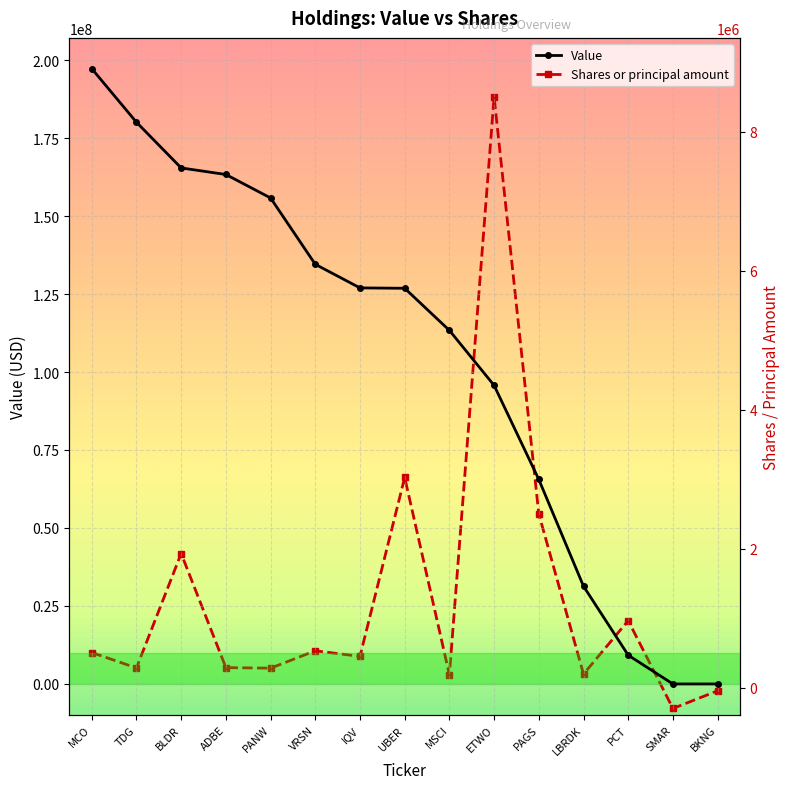

Rank the categories by Value value from highest to lowest.

MCO, TDG, BLDR, ADBE, PANW, VRSN, IQV, UBER, MSCI, ETWO, PAGS, LBRDK, PCT, SMAR, BKNG